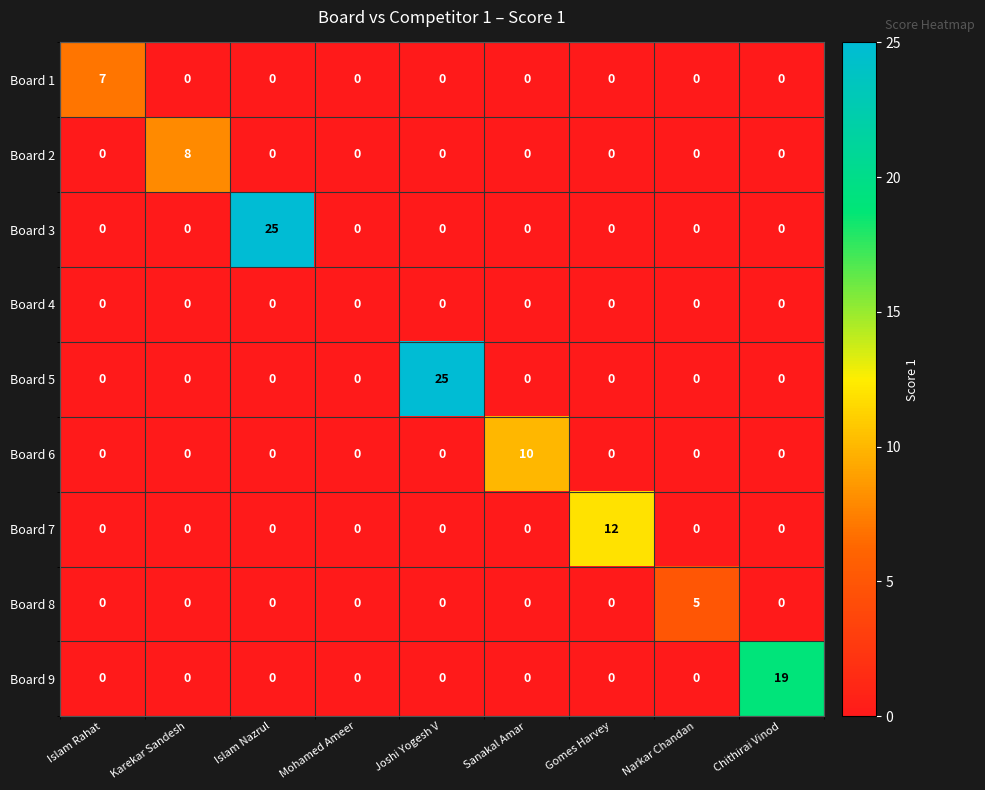

What is the highest value of the Board 2 series?

8